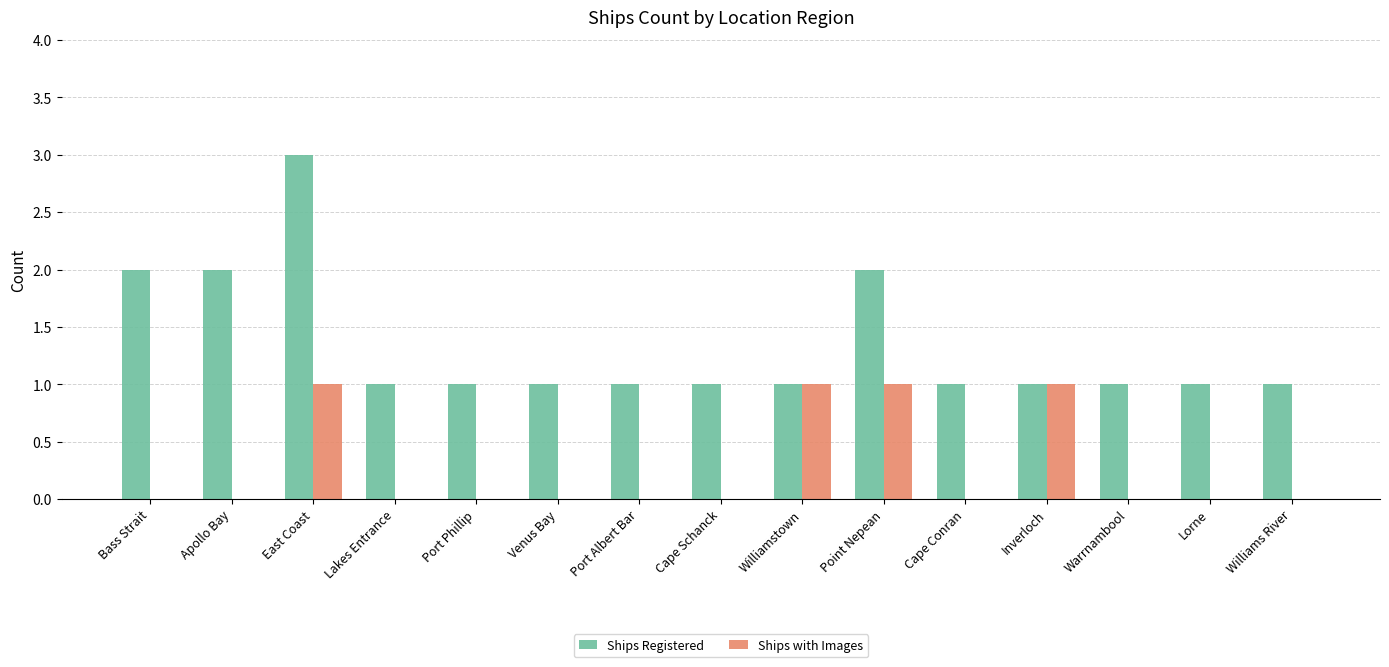

Which series has the widest spread of values?

Ships Registered